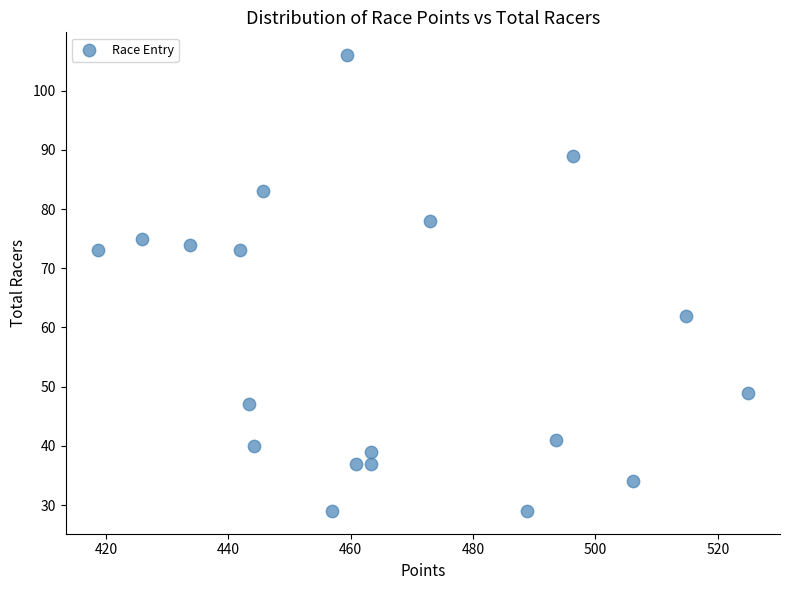

What Y value in the scatter plot is closest to 67?

62